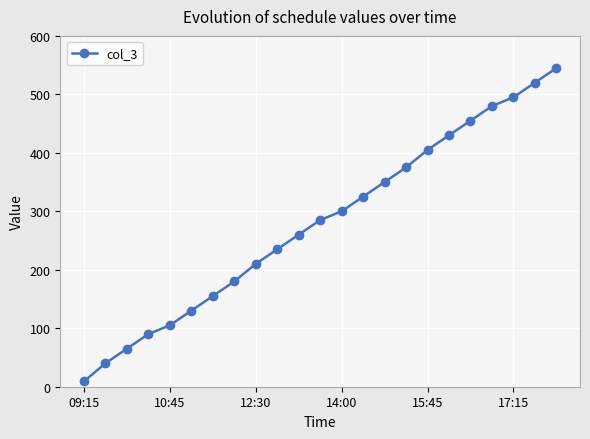

How many lines are shown in the chart?

1